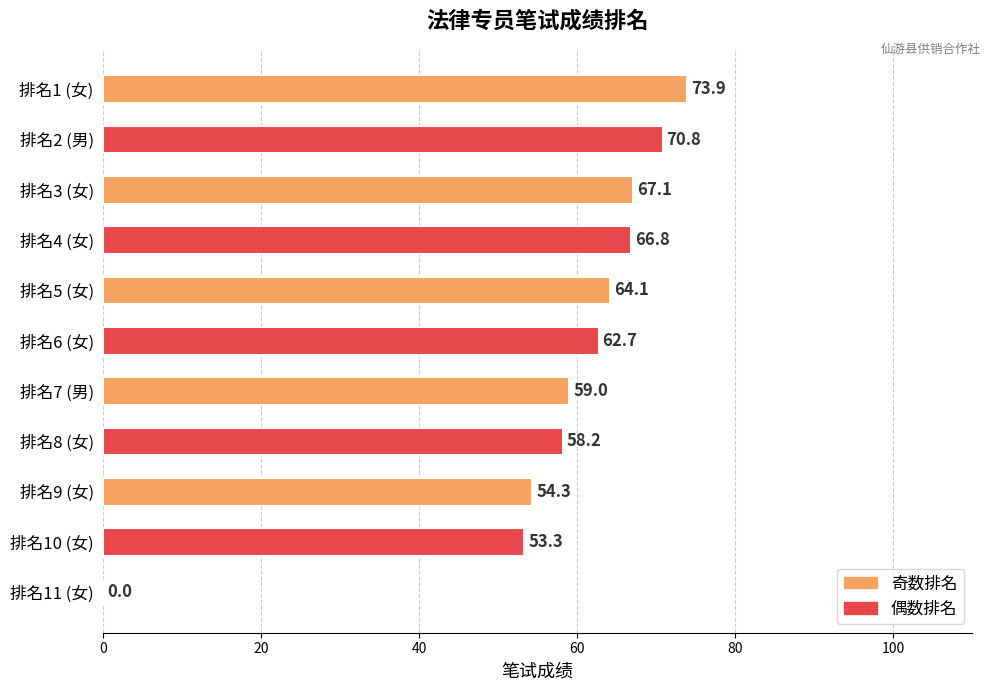

Which has a higher value, 排名7 (男) or 排名8 (女)?

排名7 (男)